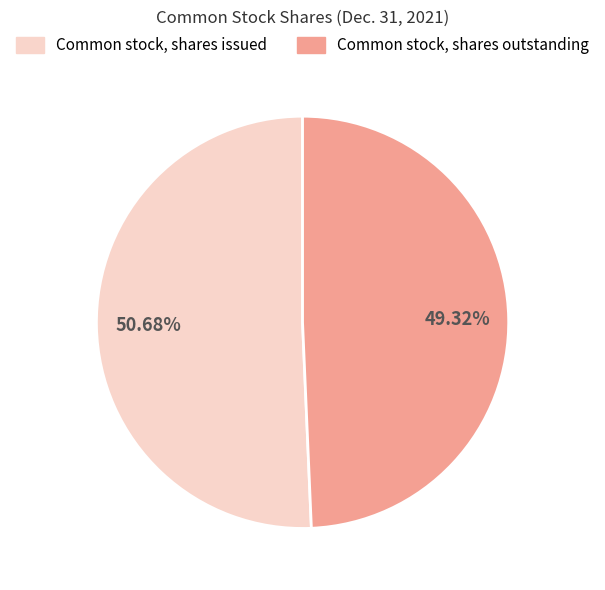

What is the smallest slice in the pie chart?

Common stock, shares outstanding